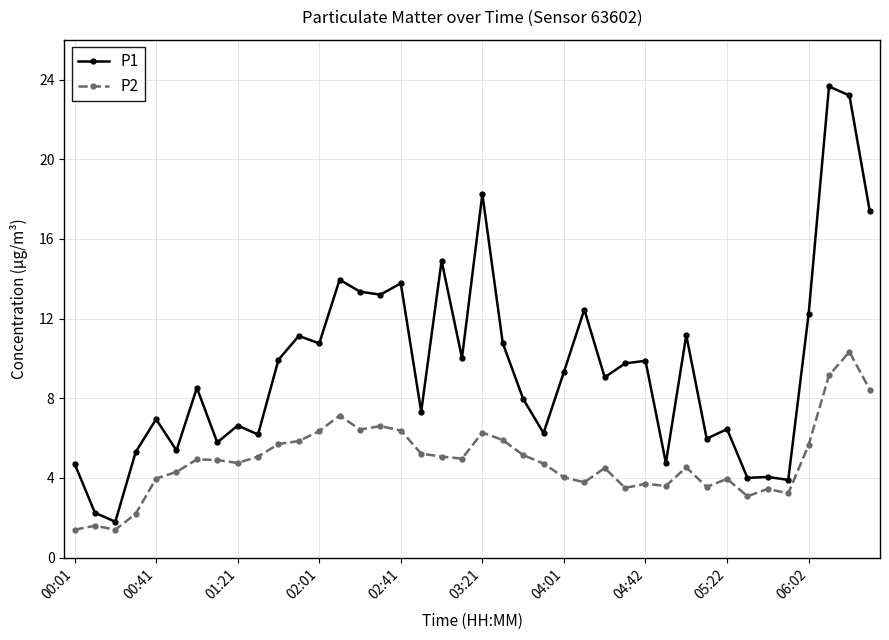

True or false: P1 and P2 intersect in this chart.

False